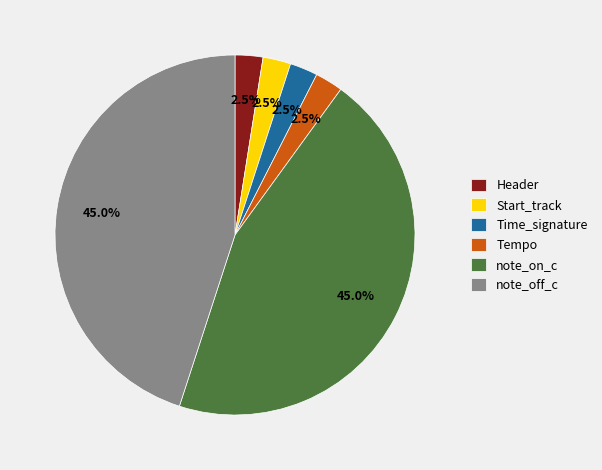

To the nearest percent, what portion does note_on_c represent?

45%